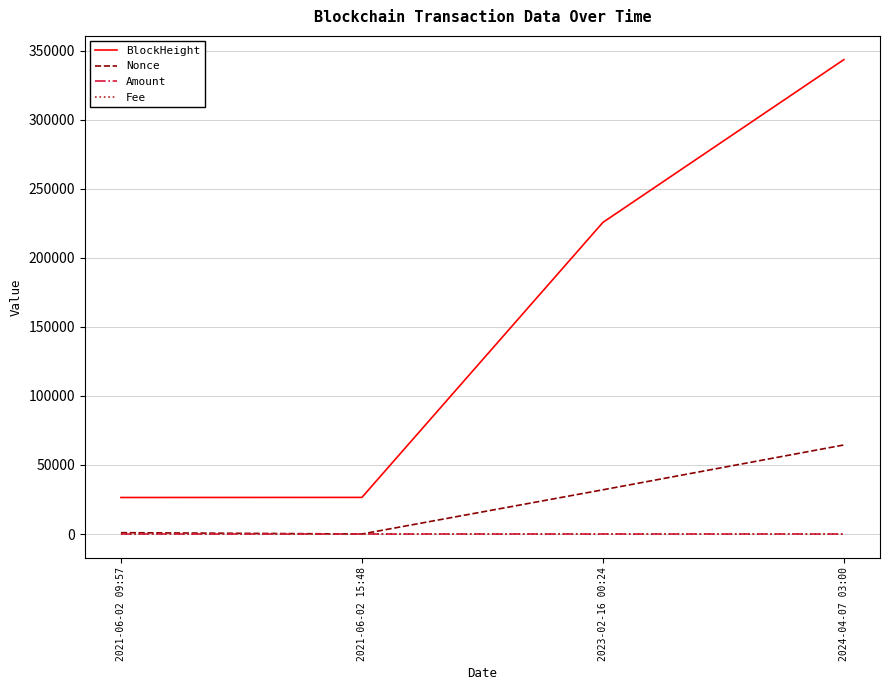

Which series changed the most between 2021-06-02 15:48 and 2023-02-16 00:24?

BlockHeight